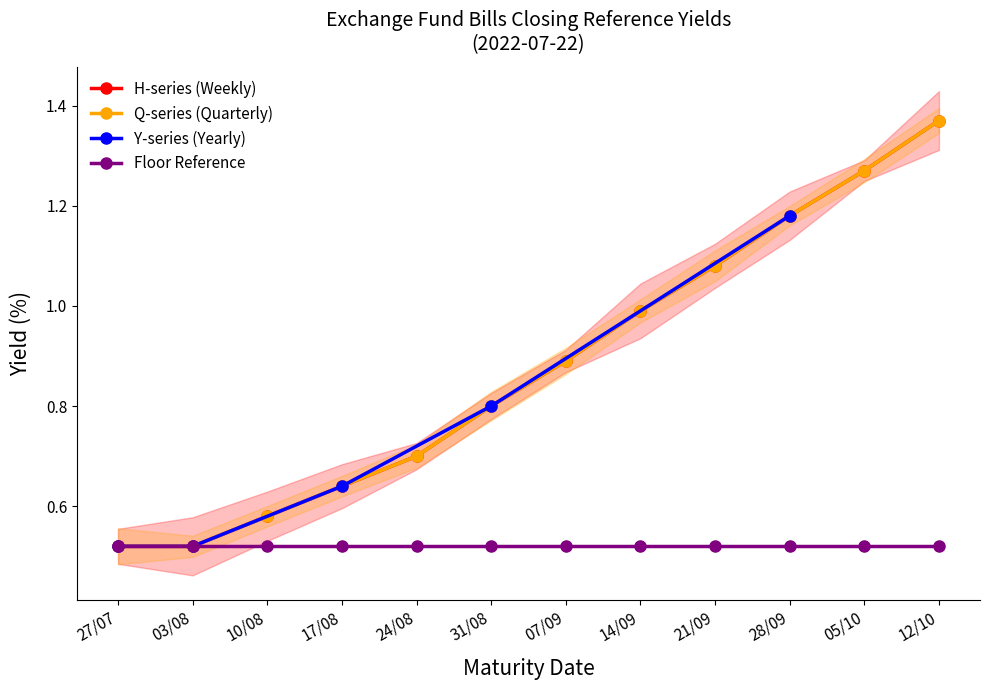

The 1-Week Bills series shows 1.0 at 10/08. True or false?

False